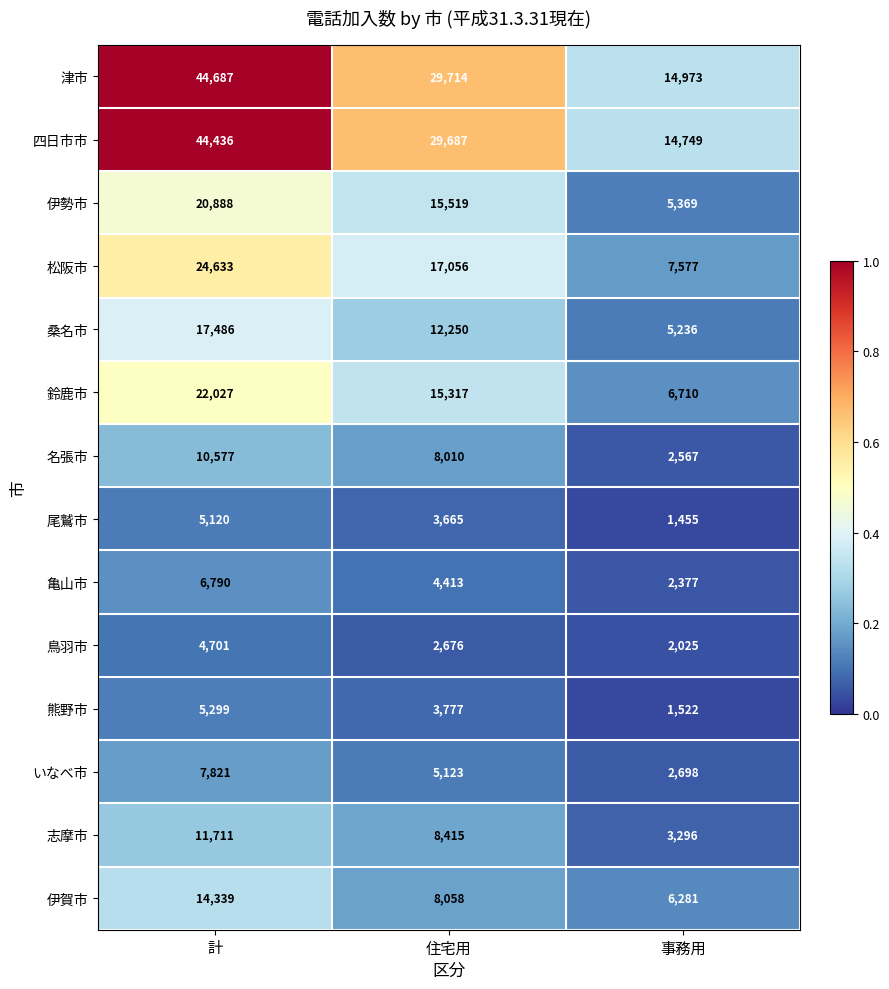

Where does the 伊勢市 series first go above 15519?

計